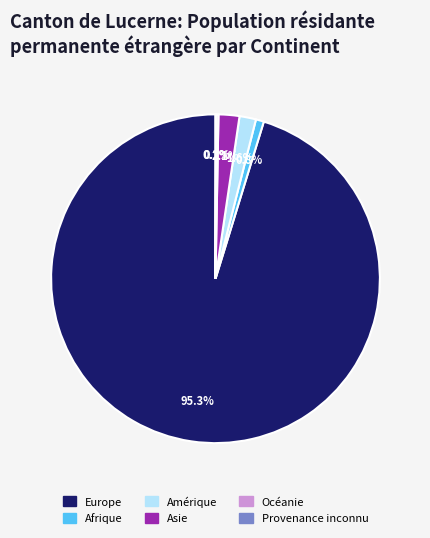

To the nearest percent, what is the difference between the largest and smallest slice percentages?

95%